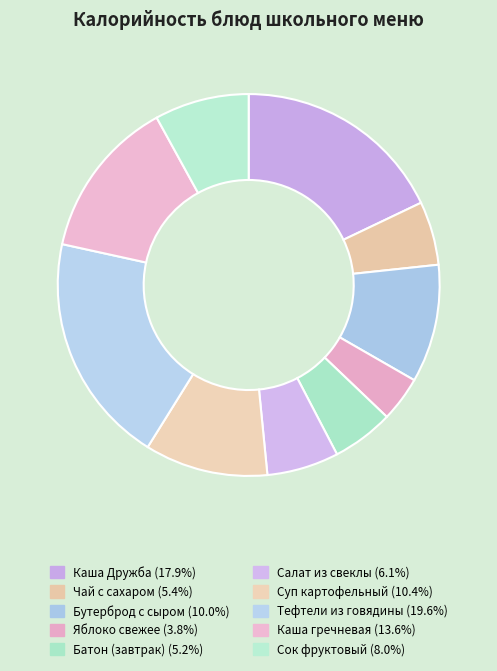

Is there any slice that represents more than half of the pie?

No